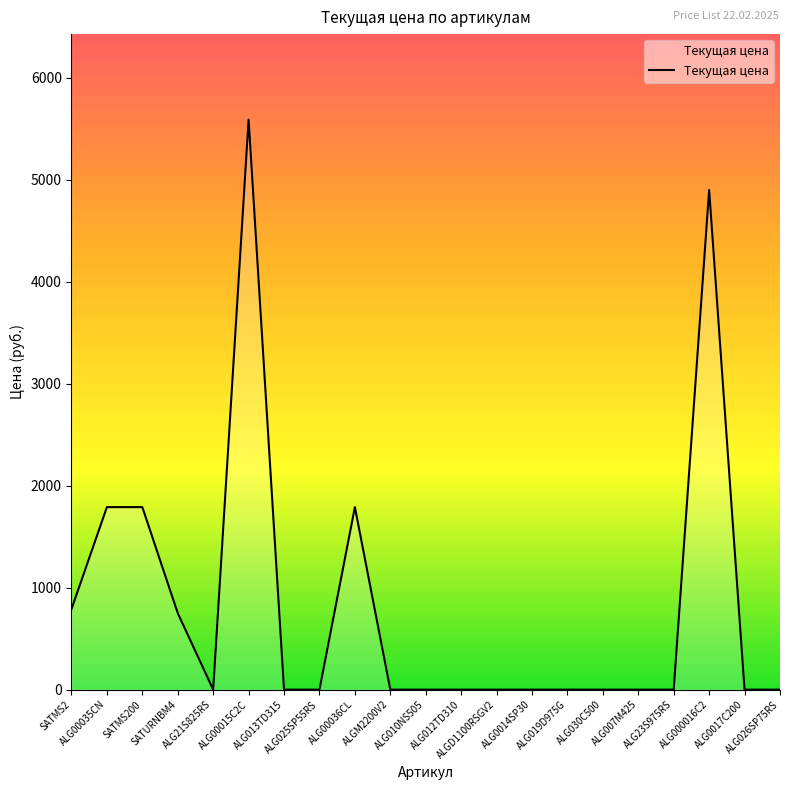

True or false: the data shows 819 at ALG00035CN.

False